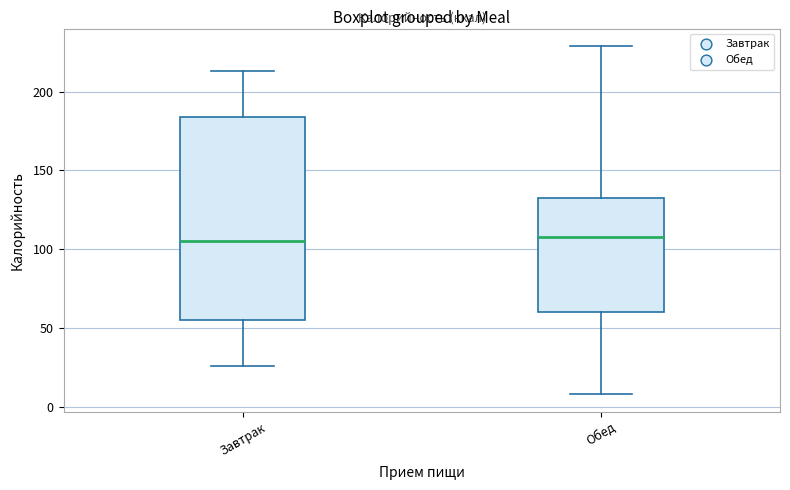

Where does the lower whisker of the box for Завтрак end on the y-axis? The values are not printed on the chart, so give them approximately, as read against the axis.

25